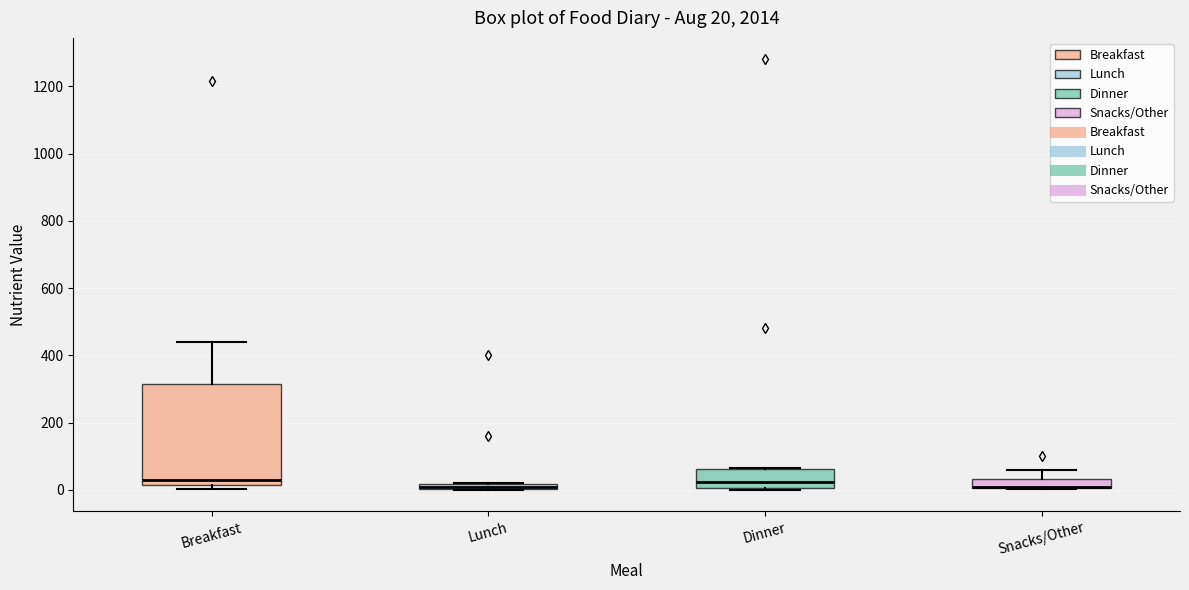

Comparing the boxes themselves (not the whiskers), which one is the tallest?

Breakfast